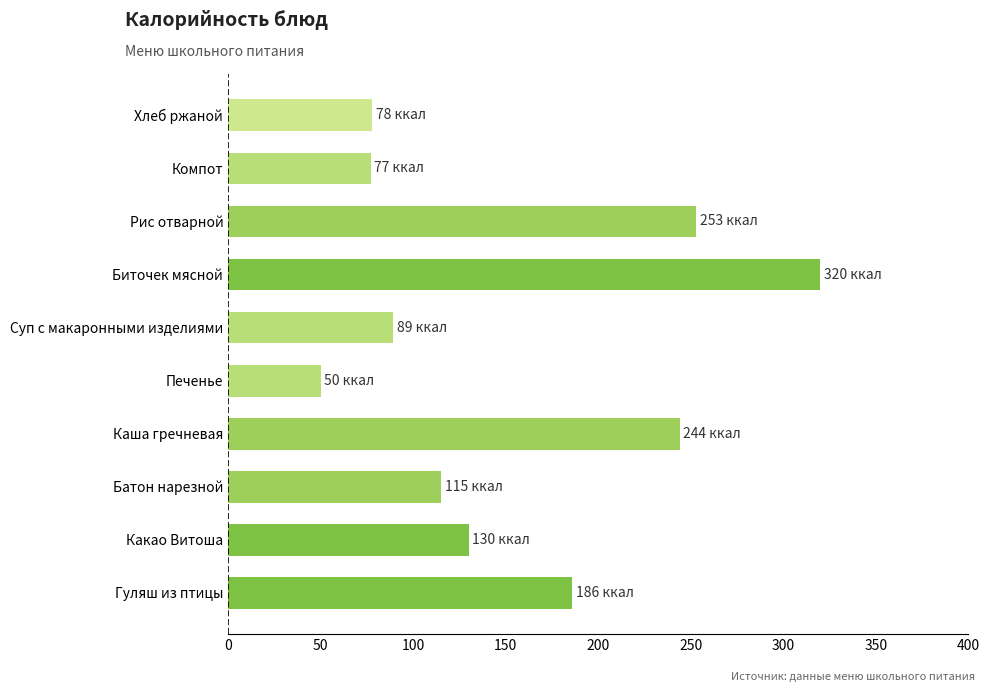

What is the sum of all values?

1542